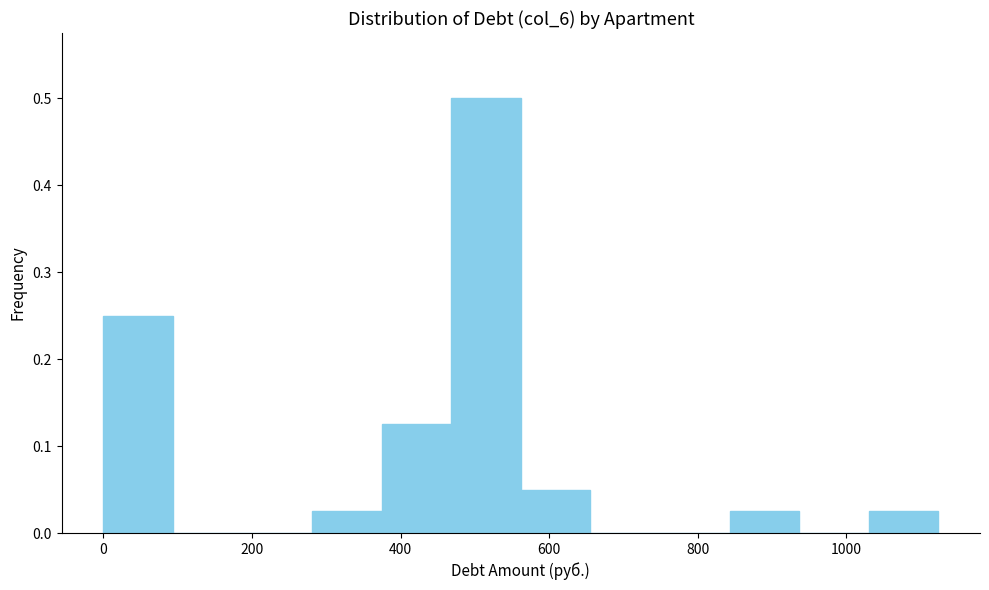

Reading left to right, list every bar in this chart as the range it spans on the x-axis followed by its height. Neither the bar edges nor the heights are printed on the chart, so give them approximately, as read against the axes.

0 to 100: 0.25
100 to 180: 0
180 to 280: 0
280 to 380: 0.03
380 to 460: 0.13
460 to 560: 0.50
560 to 660: 0.05
660 to 740: 0
740 to 840: 0
840 to 940: 0.03
940 to 1040: 0
1040 to 1120: 0.03